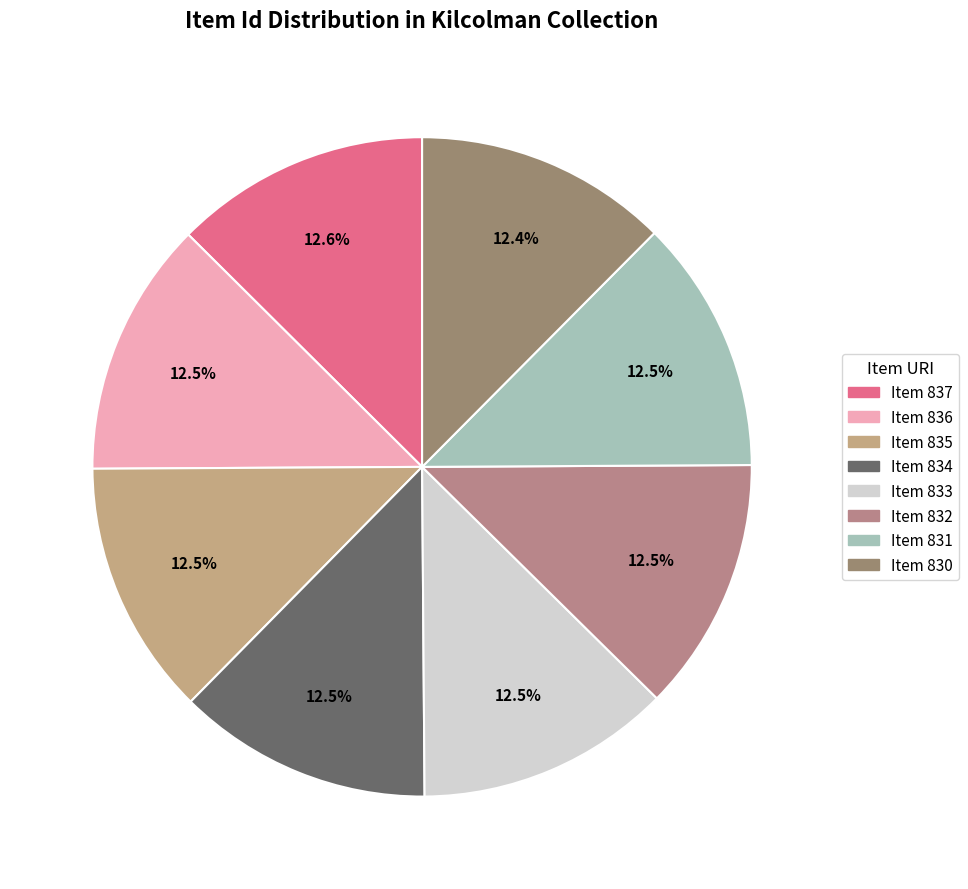

Approximately how many times larger is the value at Item 830 compared to Item 837?

1.0